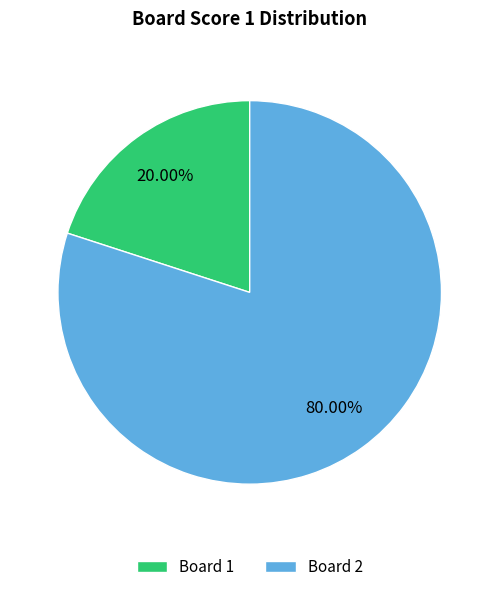

Is there a majority slice in this chart?

Yes